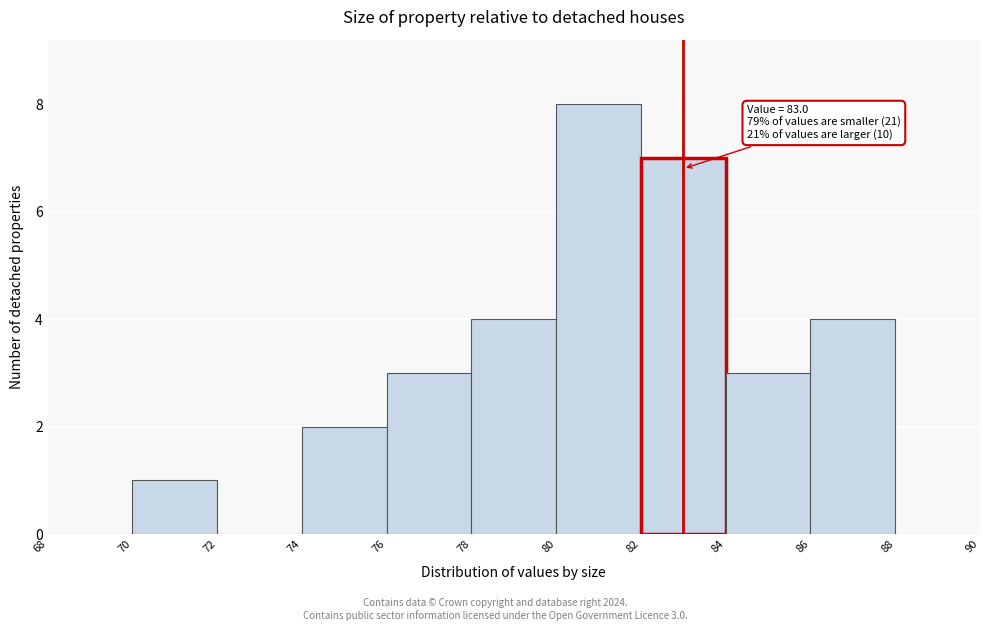

Which range on the x-axis has the tallest bar?

80 to 82